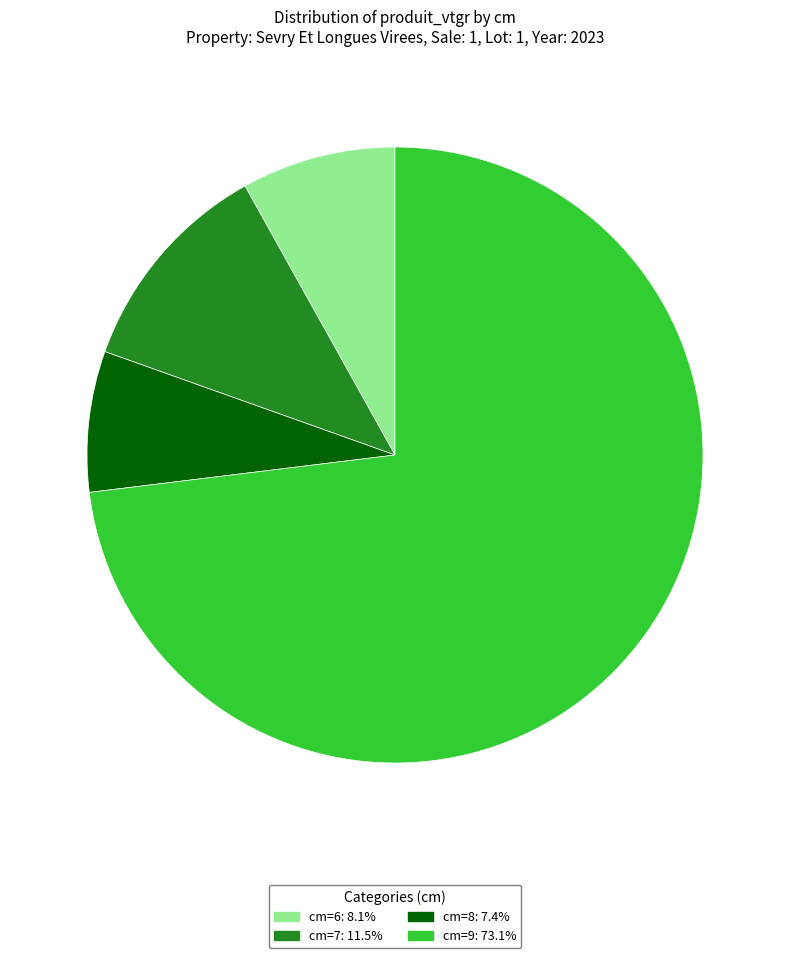

What is the ratio of the value at cm=8: 7.4% to the value at cm=6: 8.1%?

0.9